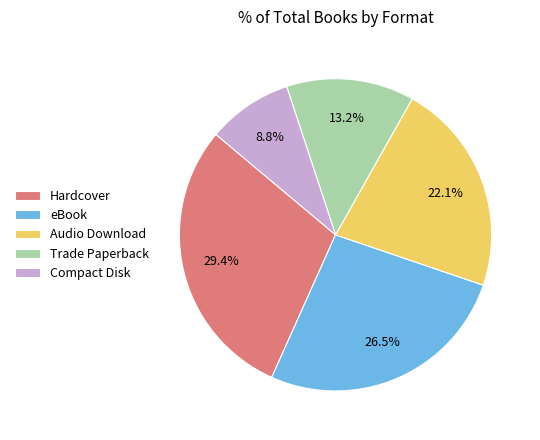

Rank the categories by value from lowest to highest.

Compact Disk, Trade Paperback, Audio Download, eBook, Hardcover